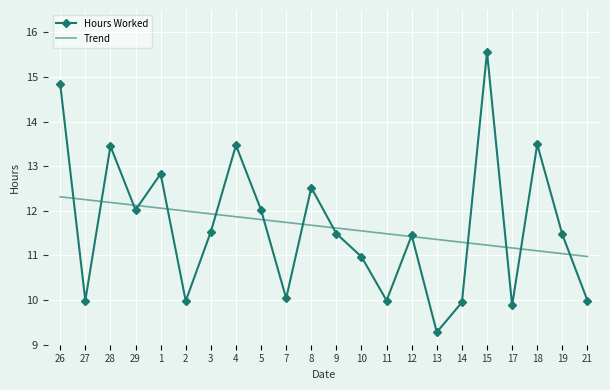

What is the average value of the Hours Worked series?

11.6